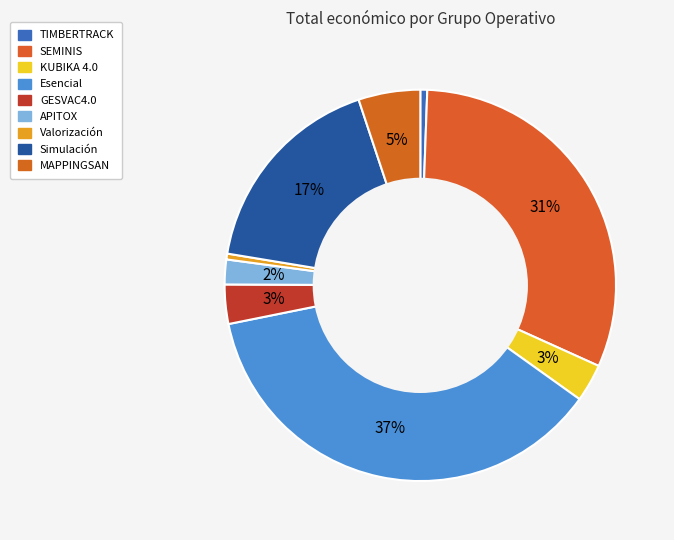

To the nearest percent, what is the difference between the Esencial and APITOX slice percentages?

35%